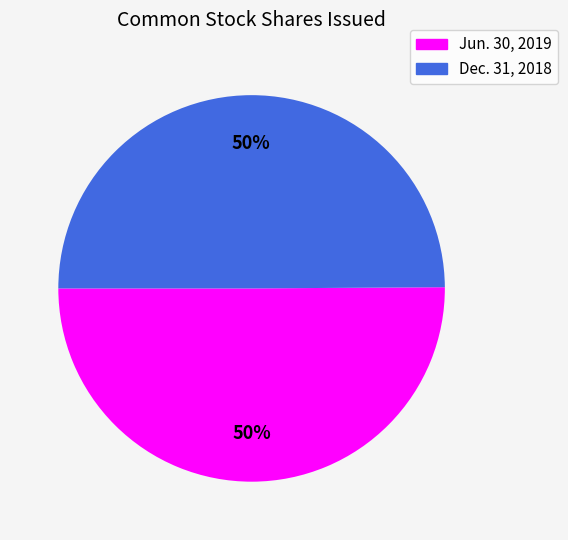

To the nearest percent, what portion does Dec. 31, 2018 represent?

50%